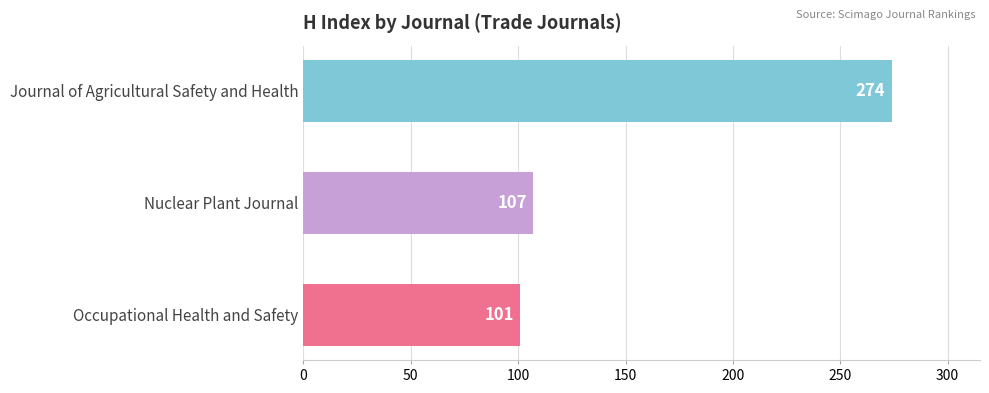

At which label is the value closest to 187?

Nuclear Plant Journal